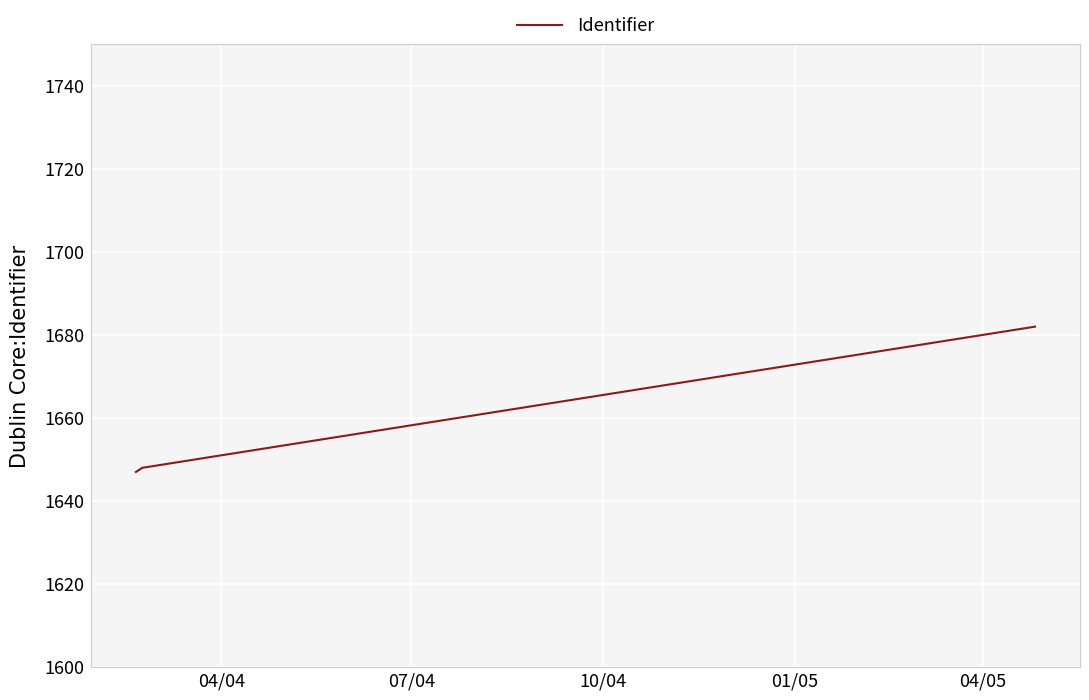

What is the sum of all values?

4977